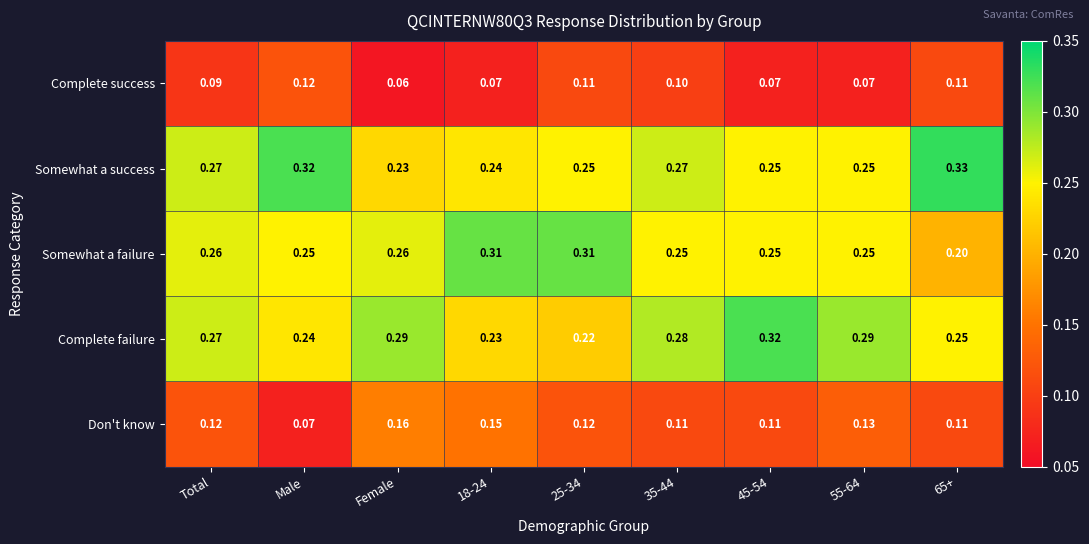

List the series in order of their peak value, highest first.

Somewhat a success, Complete failure, Somewhat a failure, Don't know, Complete success